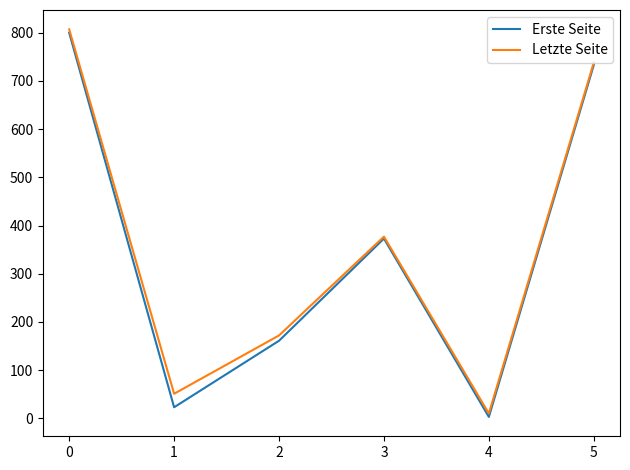

List the labels in order of Erste Seite value, largest first.

0, 5, 3, 2, 1, 4